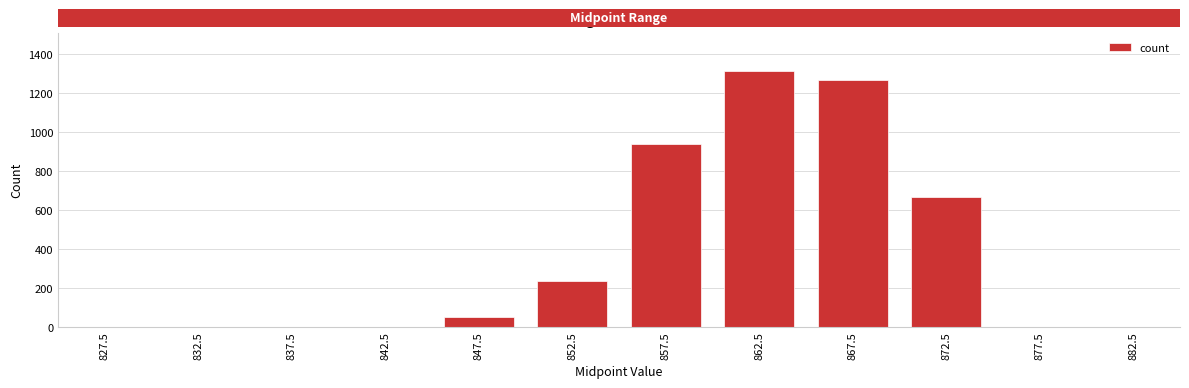

What is the sum of all values?

4464